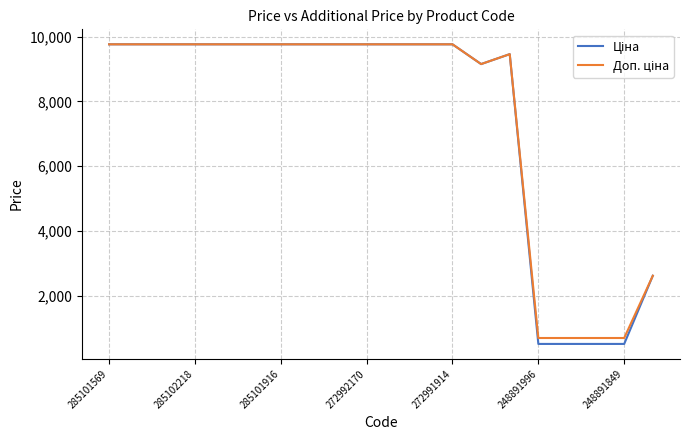

What is the minimum value shown in the chart?

515.8